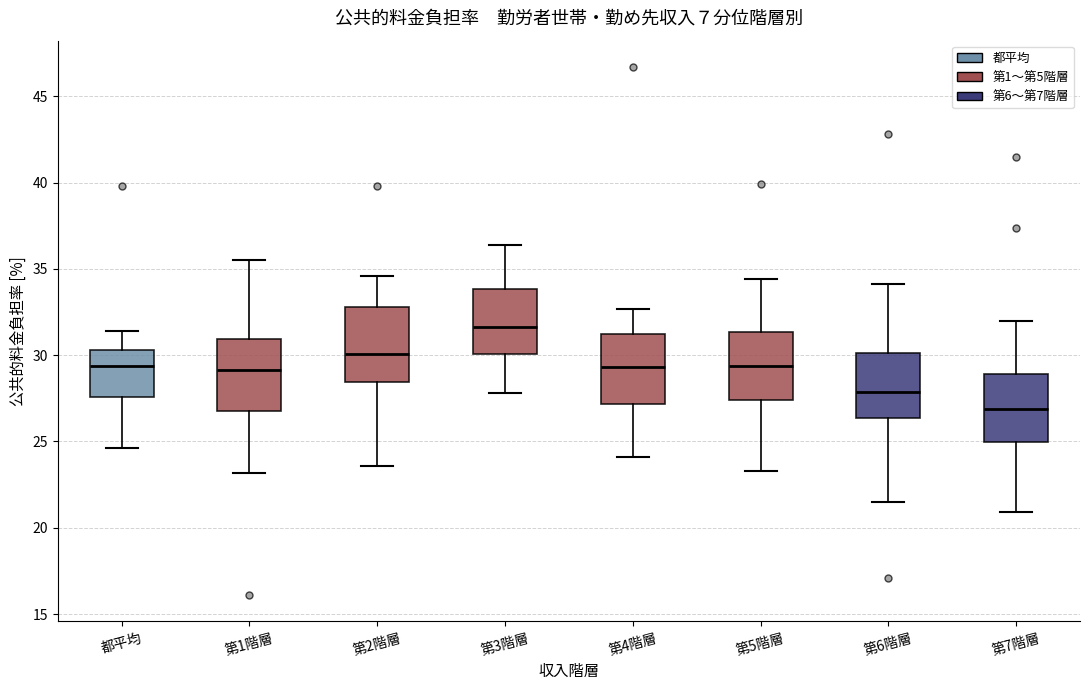

Reading left to right, read every box against the y-axis: the position of its median line, the range the box covers, and the ends of its whiskers. The values are not printed on the chart, so give them approximately, as read against the axis.

都平均: median 29.5, box 27.5 to 30.5, whiskers 24.5 to 31.5
第1階層: median 29.0, box 27.0 to 31.0, whiskers 23.0 to 35.5
第2階層: median 30.0, box 28.5 to 33.0, whiskers 23.5 to 34.5
第3階層: median 31.5, box 30.0 to 34.0, whiskers 28.0 to 36.5
第4階層: median 29.5, box 27.0 to 31.5, whiskers 24.0 to 32.5
第5階層: median 29.5, box 27.5 to 31.5, whiskers 23.5 to 34.5
第6階層: median 28.0, box 26.5 to 30.0, whiskers 21.5 to 34.0
第7階層: median 27.0, box 25.0 to 29.0, whiskers 21.0 to 32.0